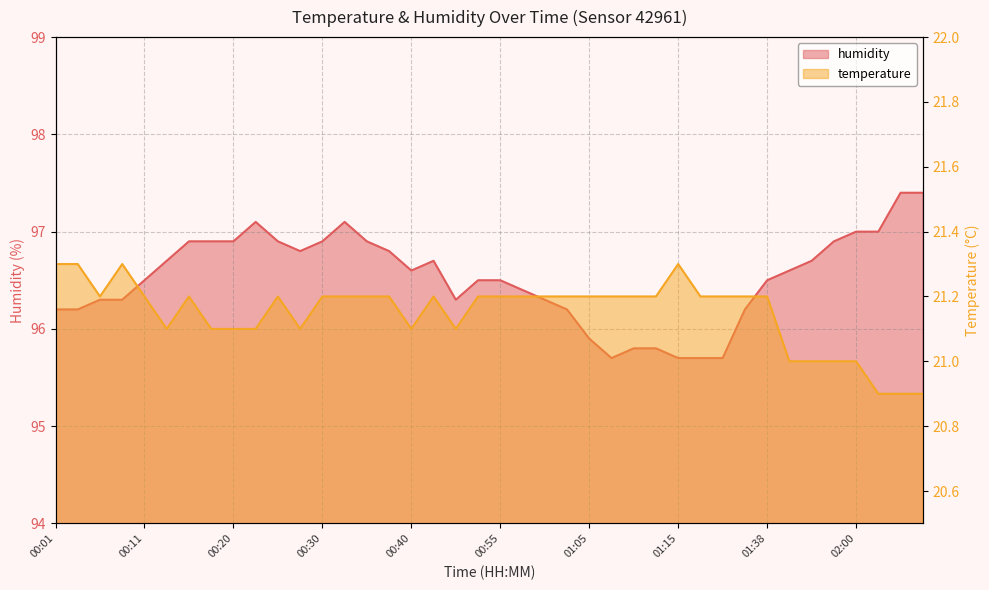

At how many categories does at least one series exceed 23?

40